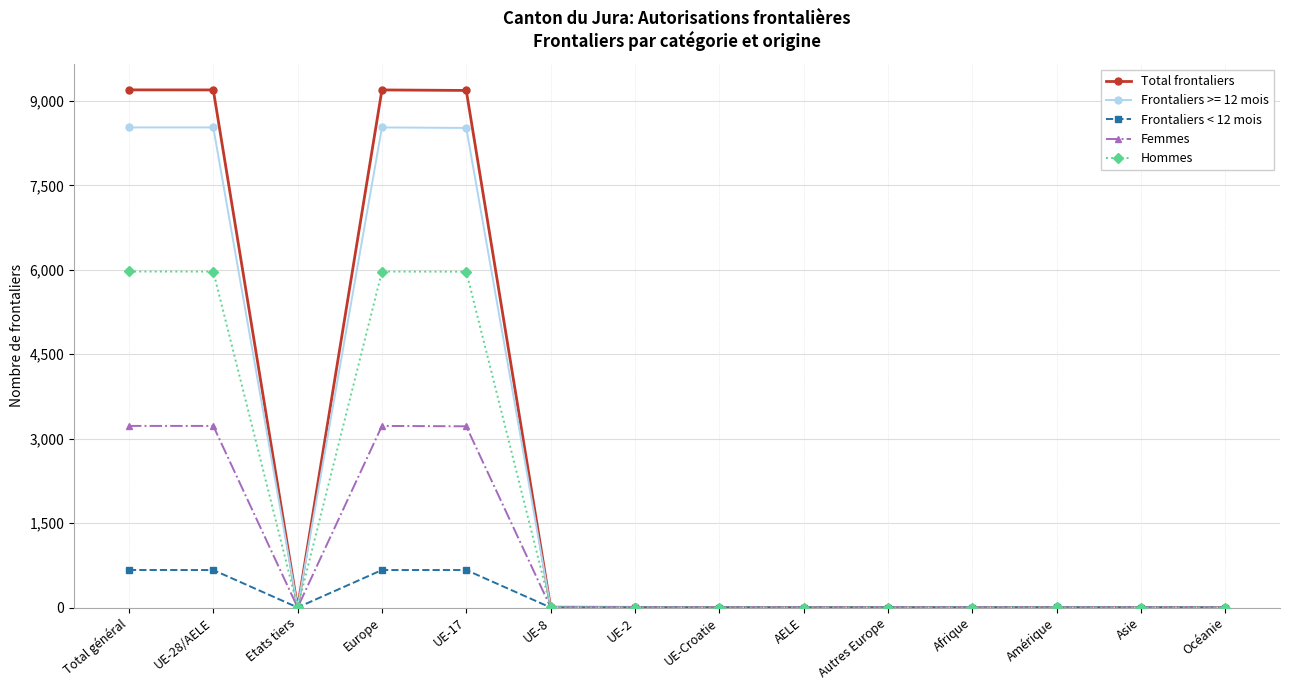

Is the value of Hommes at Etats tiers greater than the value of Femmes at UE-17?

No